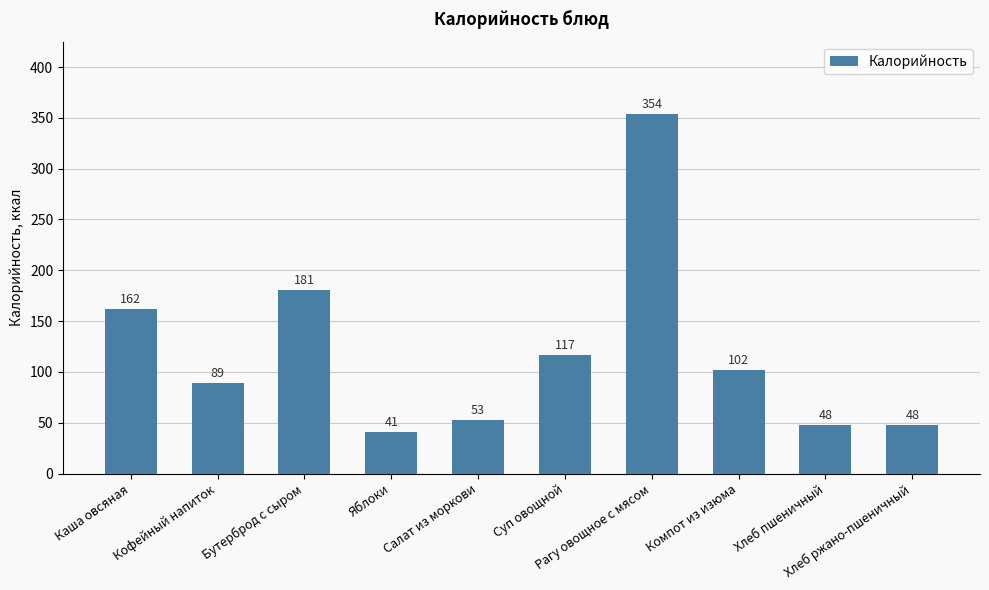

Reading right to left, transcribe all the data shown in this chart.

Хлеб ржано-пшеничный=48	Хлеб пшеничный=48	Компот из изюма=102	Рагу овощное с мясом=354	Суп овощной=117	Салат из моркови=53	Яблоки=41	Бутерброд с сыром=181	Кофейный напиток=89	Каша овсяная=162